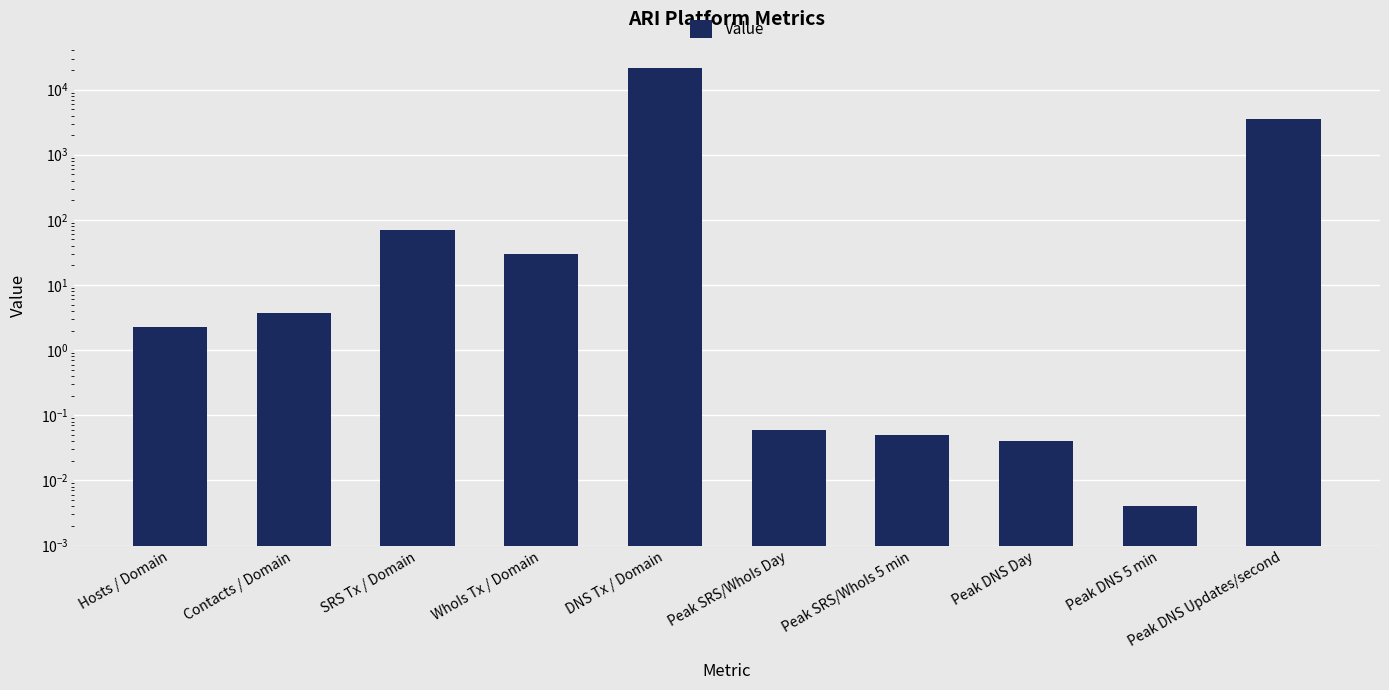

True or false: the data shows 3500.0 at Peak DNS Updates/second.

True